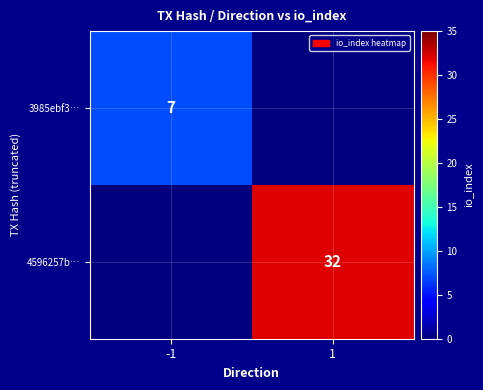

The 3985ebf3… series shows 7 at -1. True or false?

True